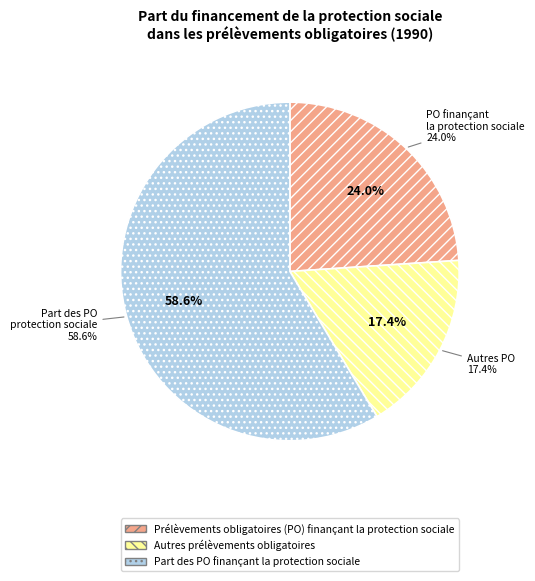

What is the largest slice in the pie chart?

Part des PO finançant la protection sociale